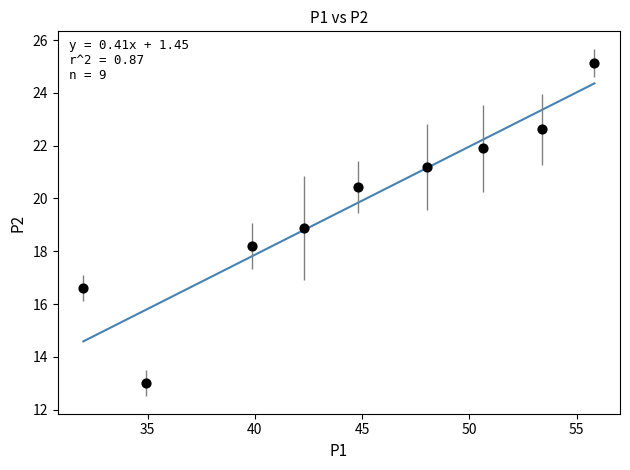

What is the average Y value?

19.8